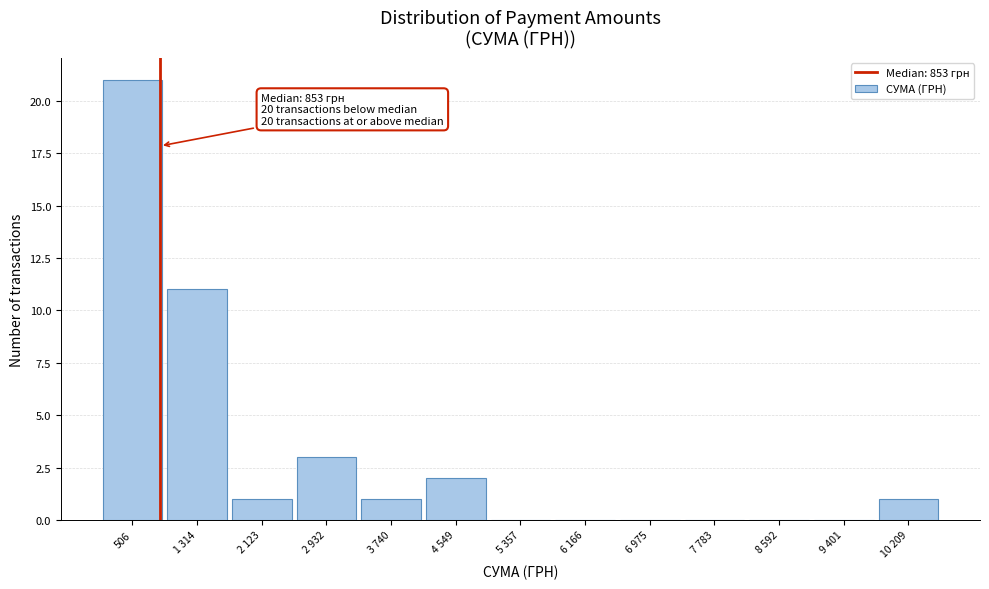

Reading right to left, list all the values displayed in this chart.

10 209=1	9 401=0	8 592=0	7 783=0	6 975=0	6 166=0	5 357=0	4 549=2	3 740=1	2 932=3	2 123=1	1 314=11	506=21